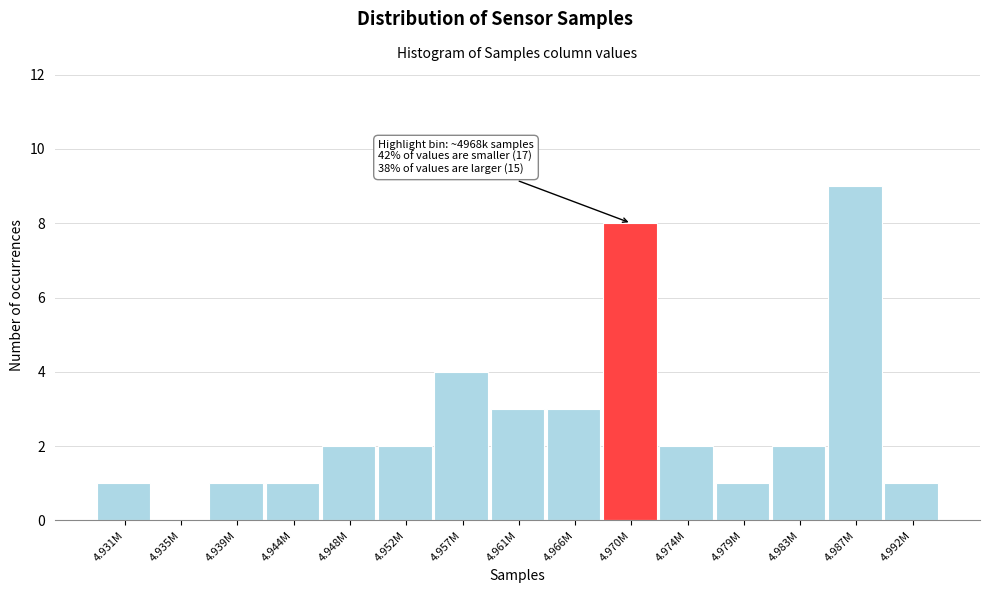

Reading right to left, what are all the values shown in this chart?

4.992M=1	4.987M=9	4.983M=2	4.979M=1	4.974M=2	4.970M=8	4.966M=3	4.961M=3	4.957M=4	4.952M=2	4.948M=2	4.944M=1	4.939M=1	4.935M=0	4.931M=1